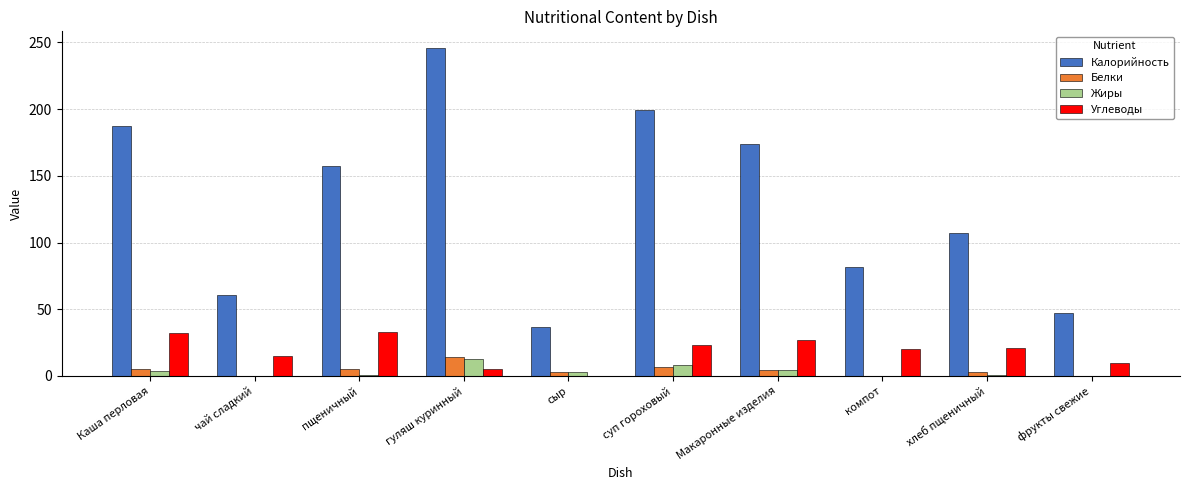

Which series has the largest total across all categories?

Калорийность